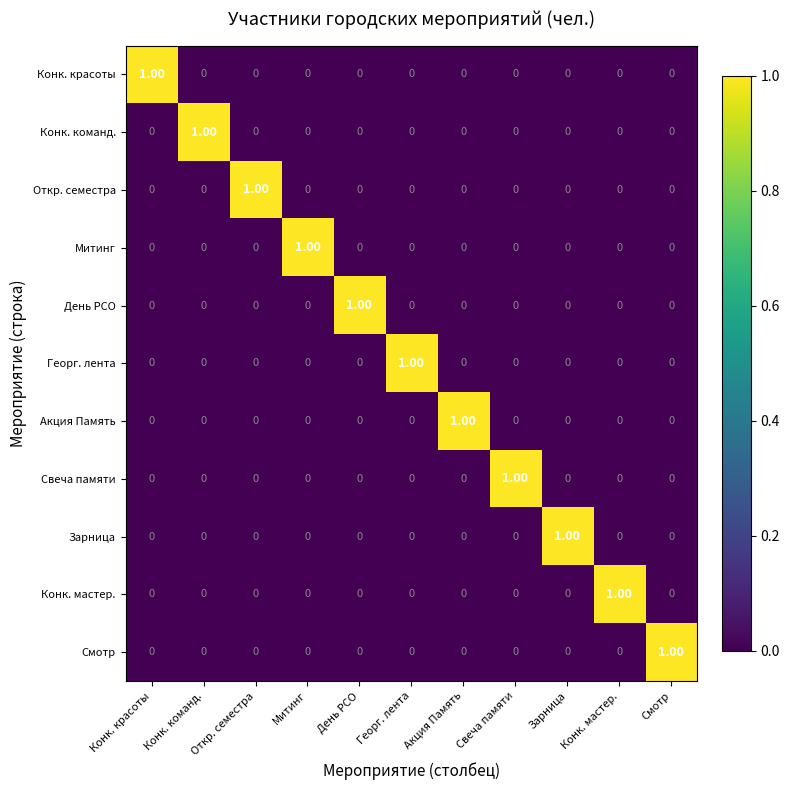

At which label does День РСО reach its peak?

День РСО